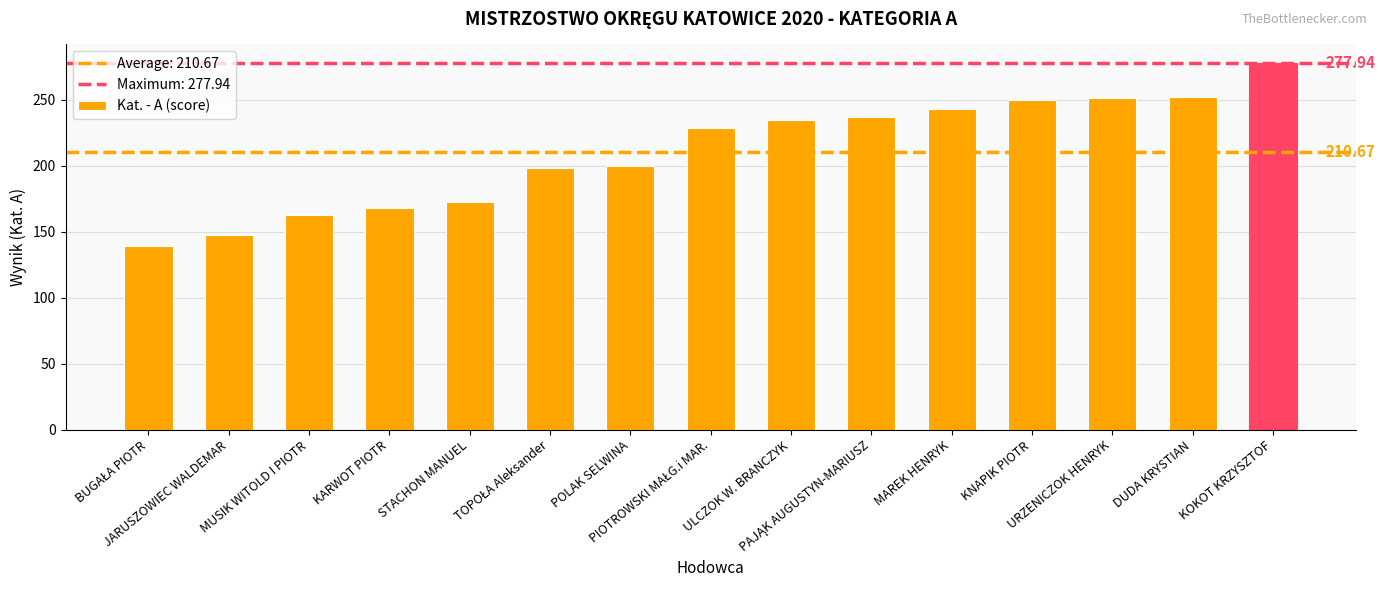

Does the chart contain stacked bars?

No